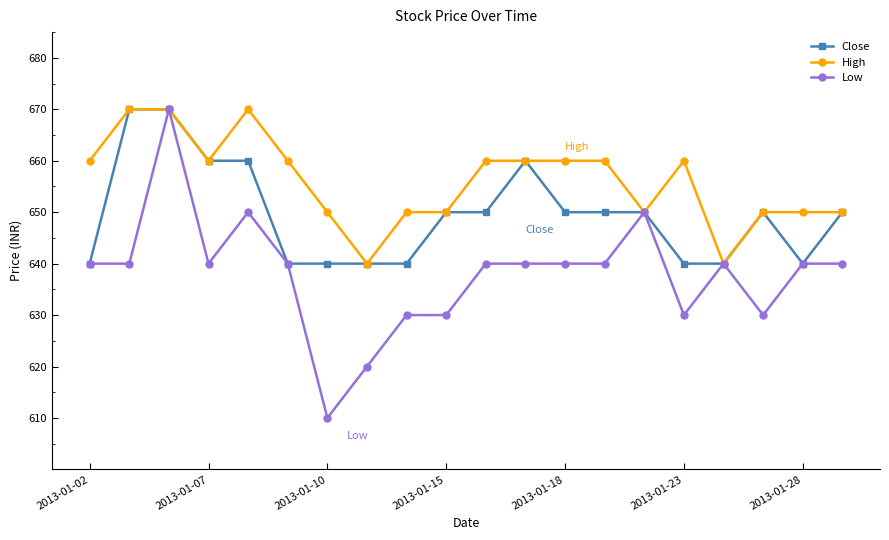

What is the maximum value shown in the chart?

670